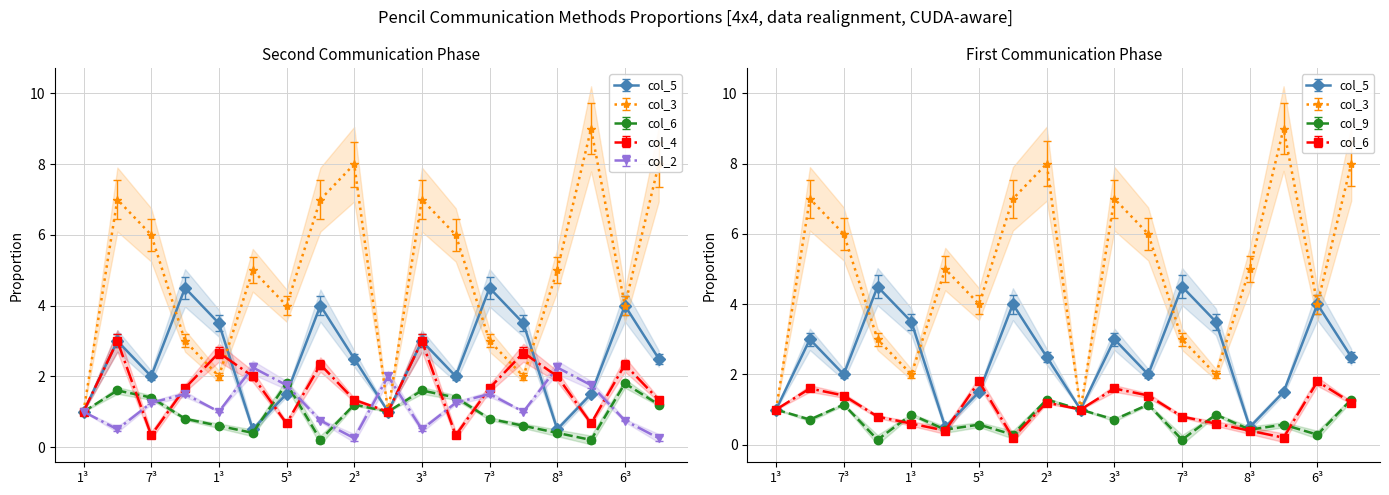

What is the label of the 3rd point from the right?

5